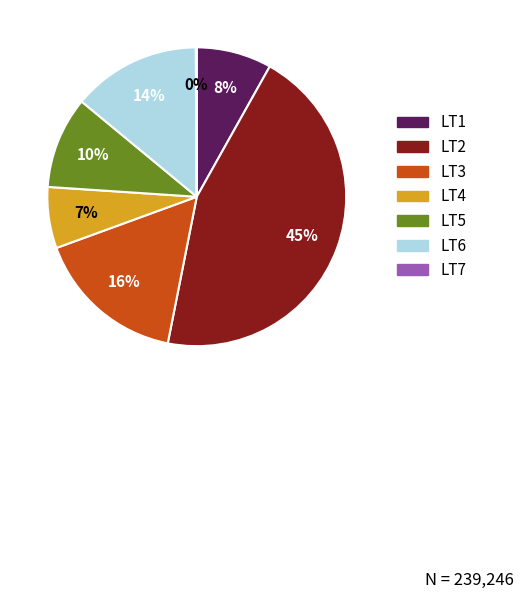

Which has a higher value, LT4 or LT3?

LT3